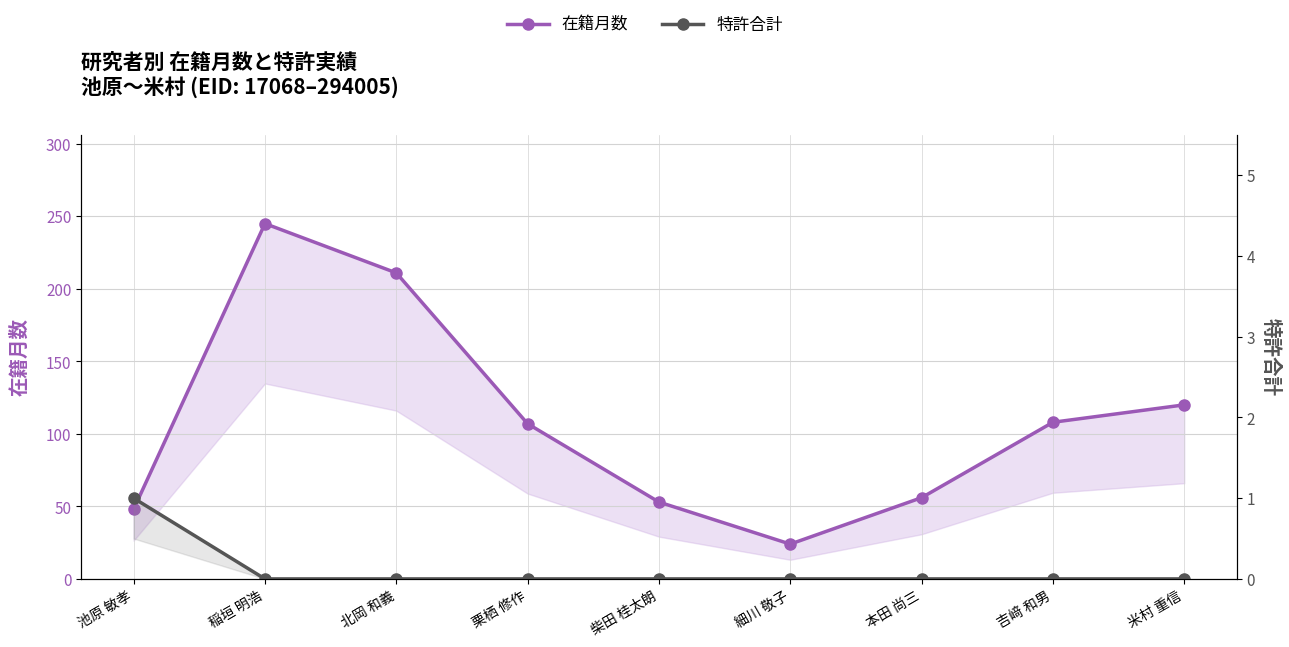

What is the label of the 5th point from the right?

柴田 桂太朗